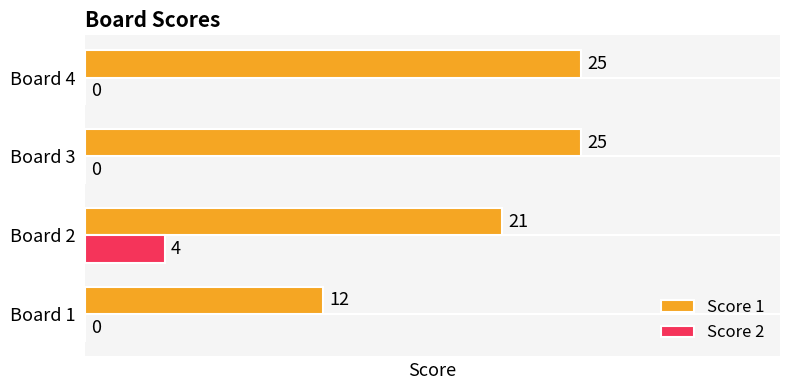

What is the total value across all series at Board 4?

25